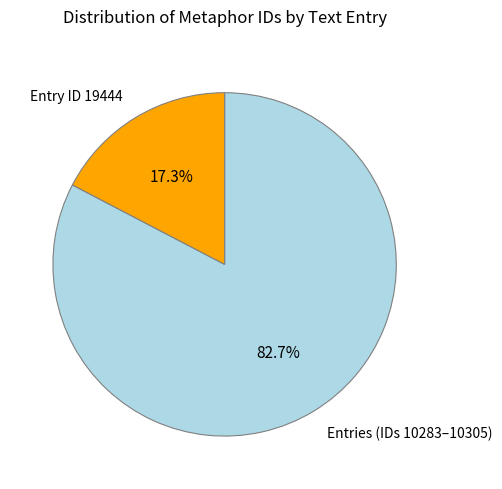

Does any single category account for the majority?

Yes